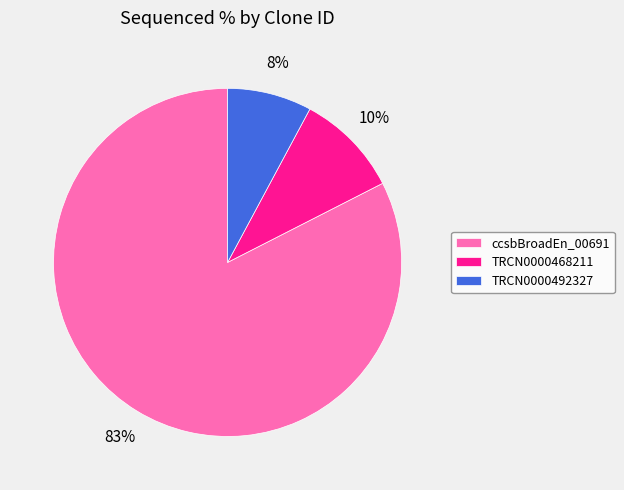

Between TRCN0000492327 and ccsbBroadEn_00691, which is larger?

ccsbBroadEn_00691